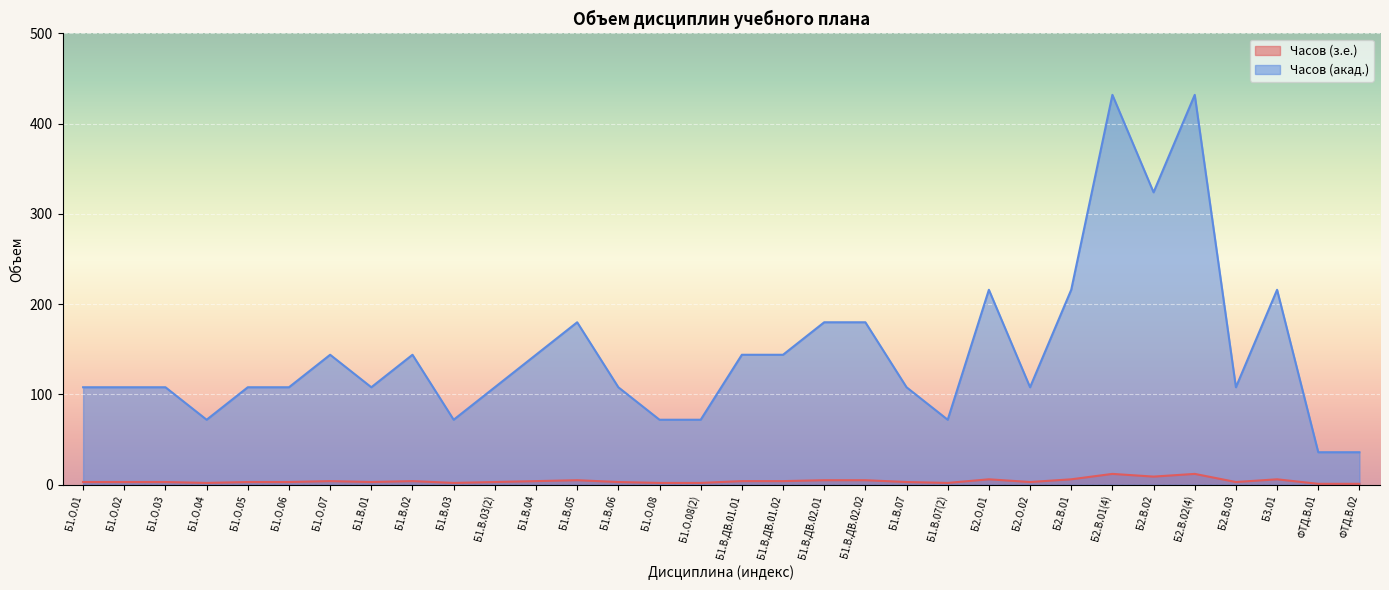

Is the value of Часов (з.е.) at Б1.В.ДВ.01.02 greater than the value of Часов (акад.) at Б1.В.ДВ.02.02?

No